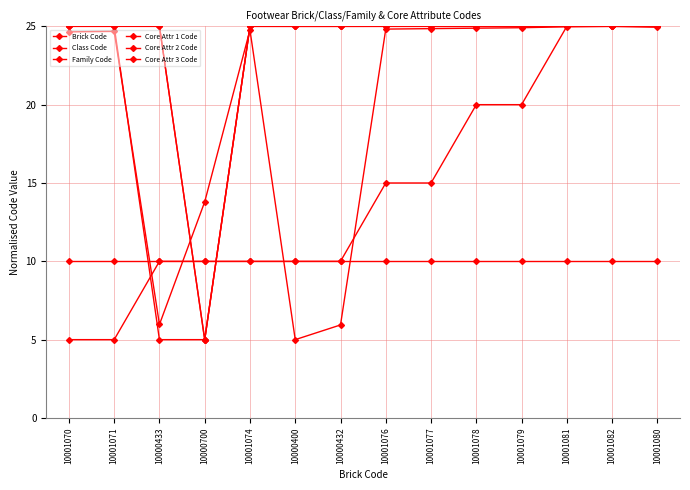

What is the label of the 4th point from the right?

10001079